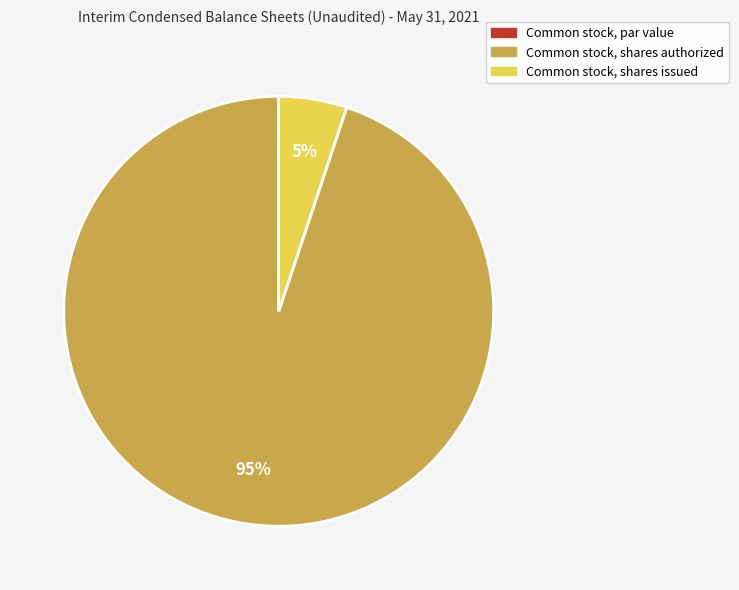

To the nearest percent, what is the average slice percentage?

33%